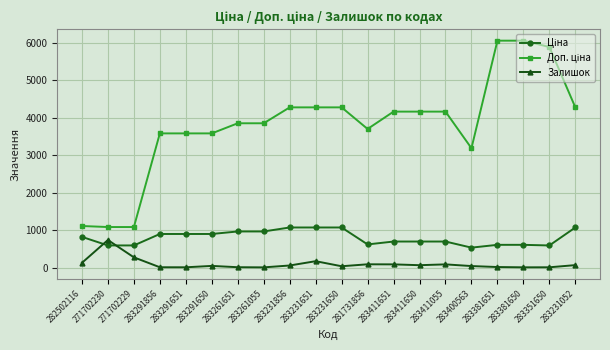

Which category has the highest value in the Залишок series?

271702230